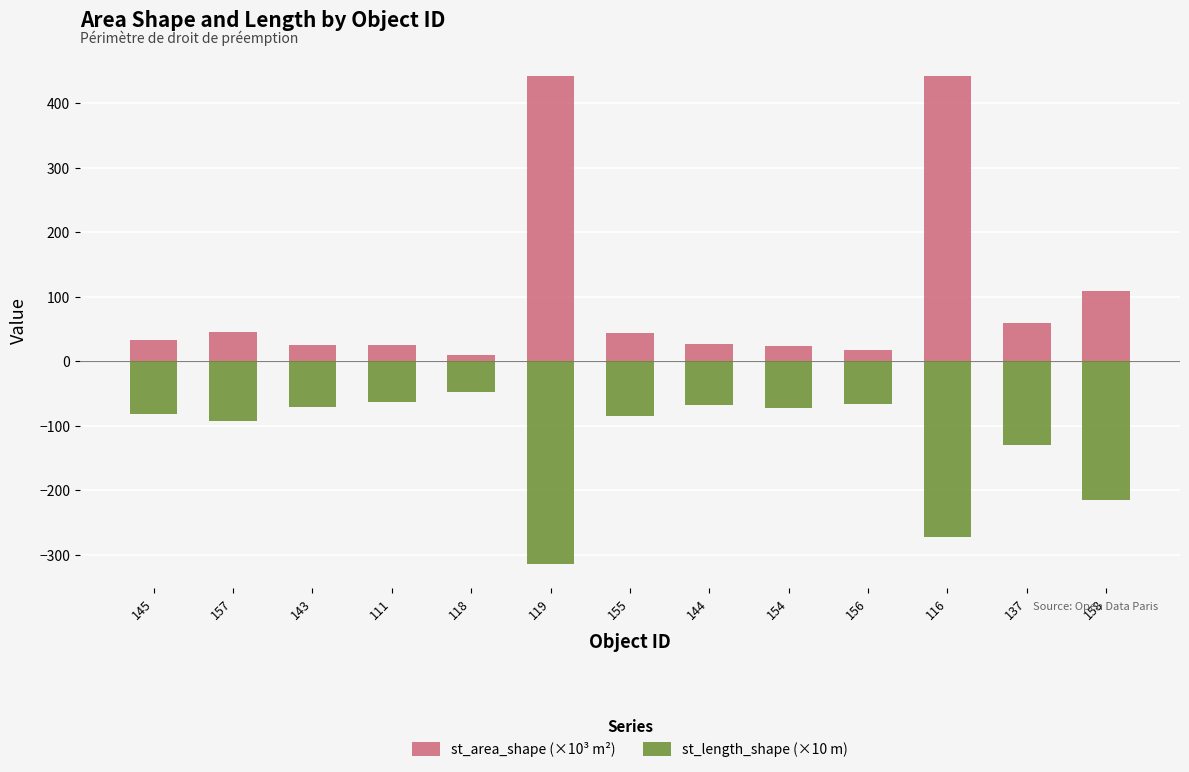

What is the value of the st_length_shape (×10 m) bar at the 10th from the left?

-65.6